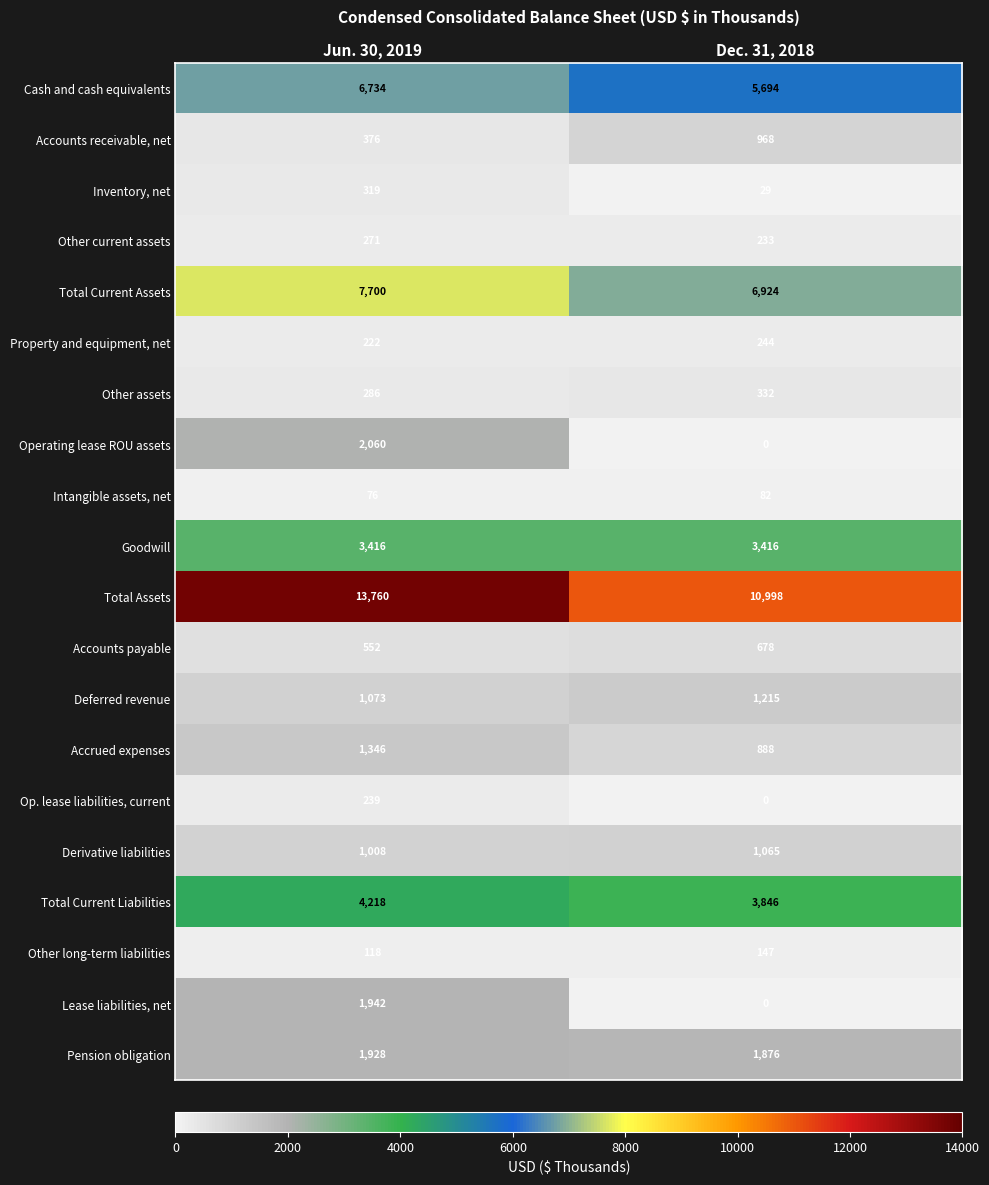

What is the total value across all series at Dec. 31, 2018?

38635